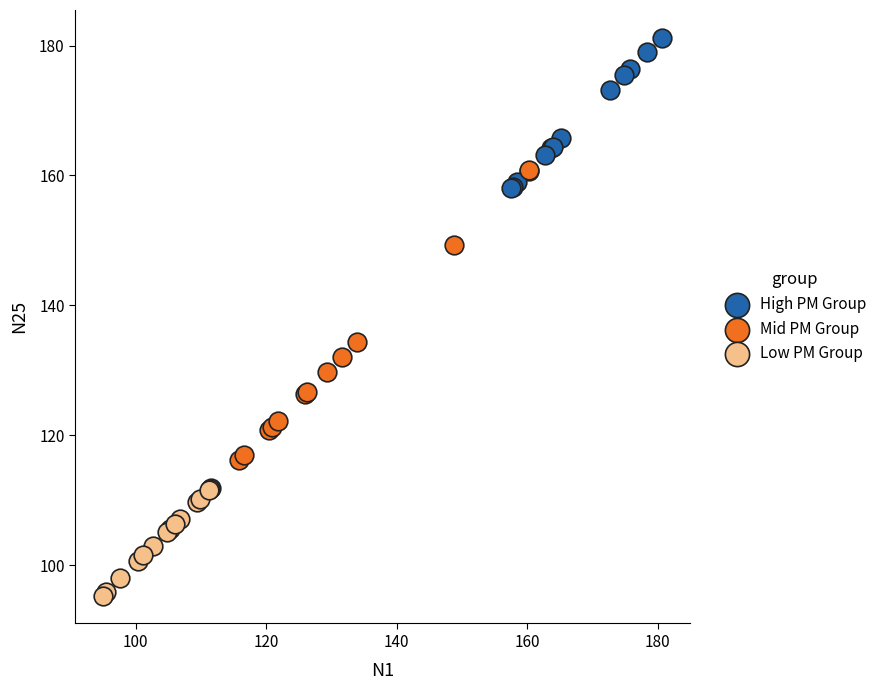

Which series has the largest Y range (max minus min)?

Mid PM Group